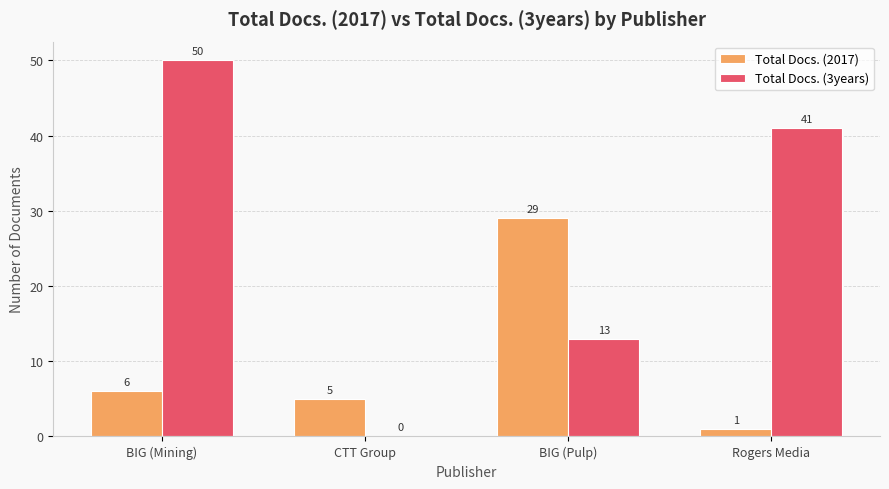

Which series has the largest range (max minus min)?

Total Docs. (3years)